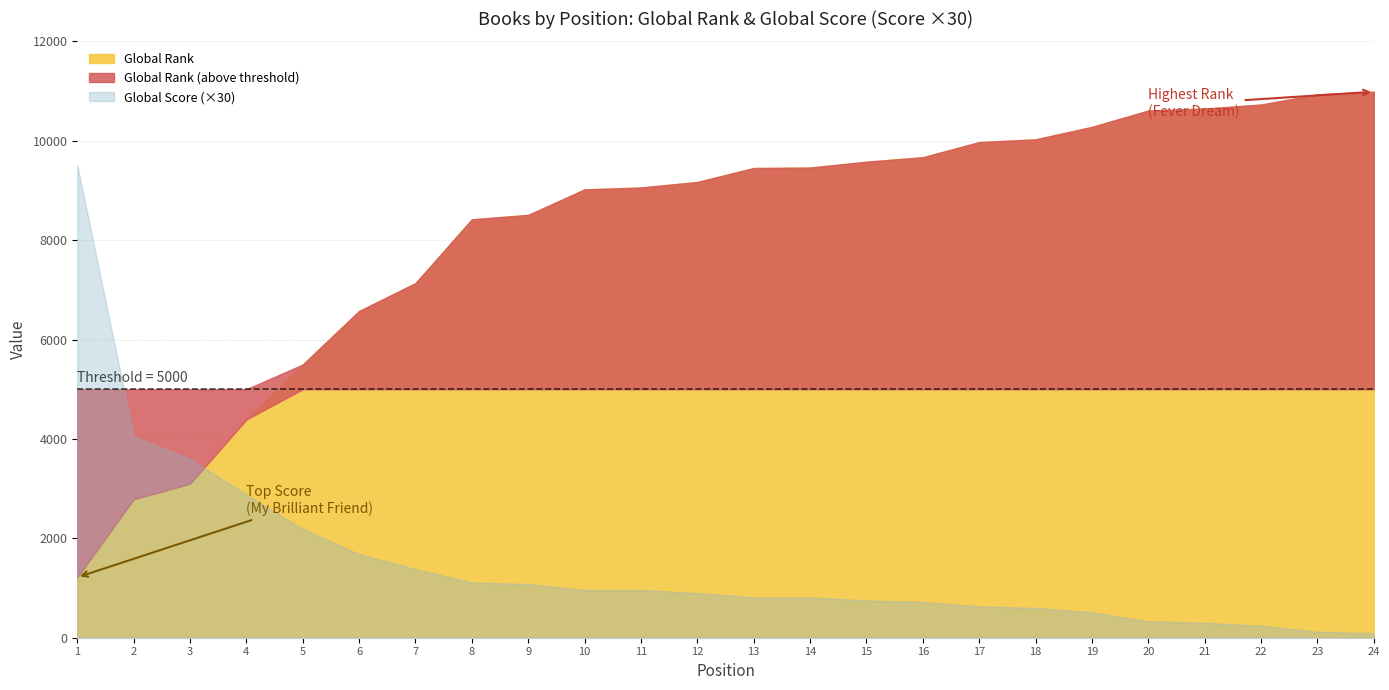

Reading left to right, extract all data points from this chart.

Global Rank: 1=1215	2=2786	3=3099	4=4391	5=5498	6=6575	7=7136	8=8419	9=8508	10=9021	11=9059	12=9170	13=9451	14=9460	15=9578	16=9668	17=9973	18=10028	19=10279	20=10607	21=10647	22=10728	23=10933	24=10986
Global Score: 1=317	2=135	3=120	4=96	5=73	6=56	7=46	8=37	9=36	10=32	11=32	12=30	13=27	14=27	15=25	16=24	17=21	18=20	19=17	20=11	21=10	22=8	23=4	24=3